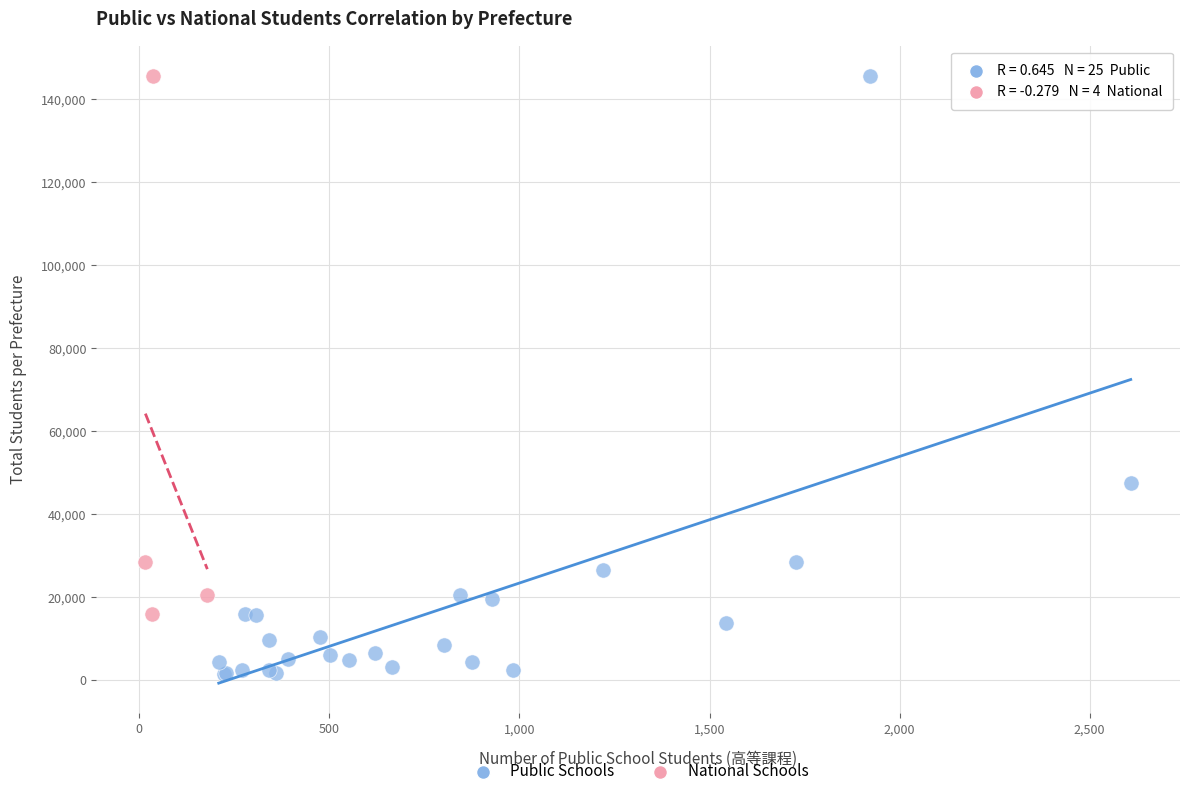

Which series has the widest spread of Y values?

Public Schools